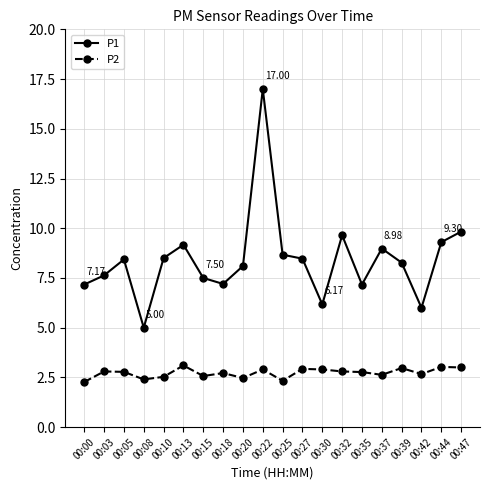

List the series in order of their peak value, lowest first.

P2, P1